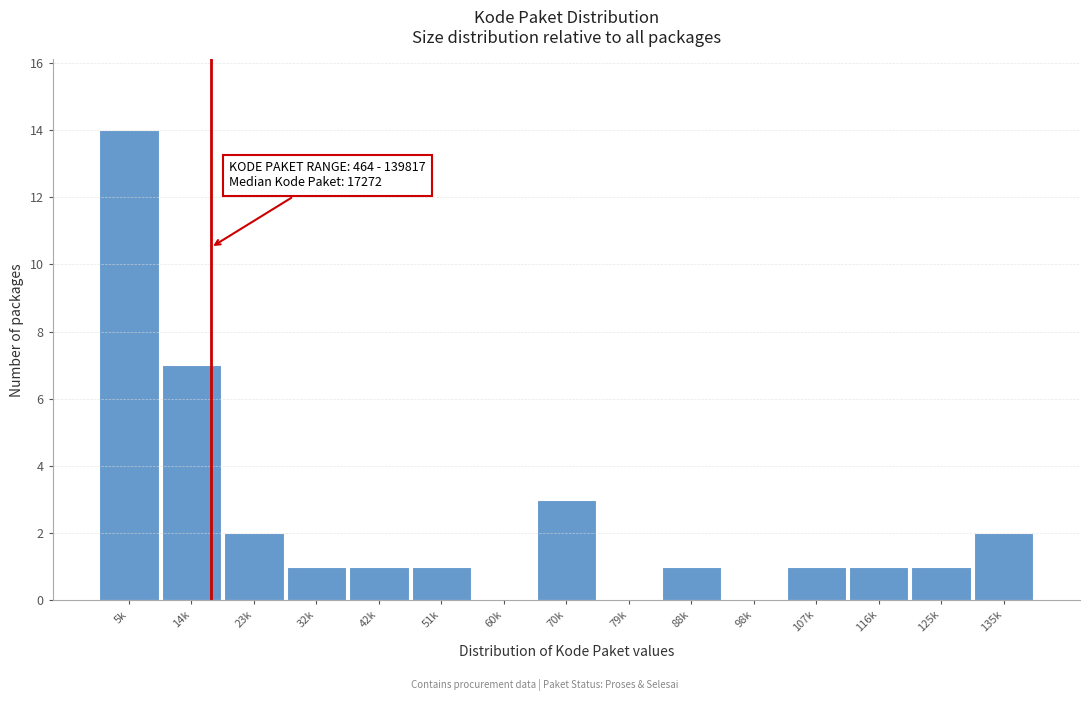

Reading right to left, what are all the values shown in this chart?

135k=2	125k=1	116k=1	107k=1	98k=0	88k=1	79k=0	70k=3	60k=0	51k=1	42k=1	32k=1	23k=2	14k=7	5k=14